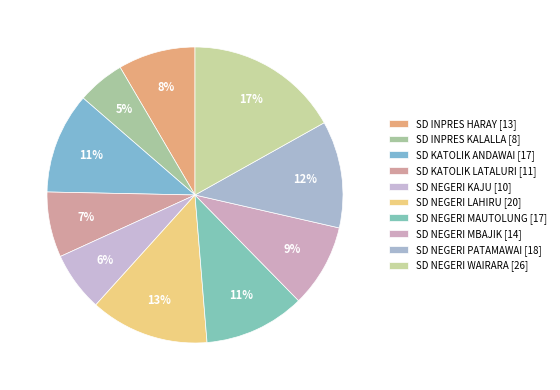

Which slice is the smallest?

SD INPRES KALALLA